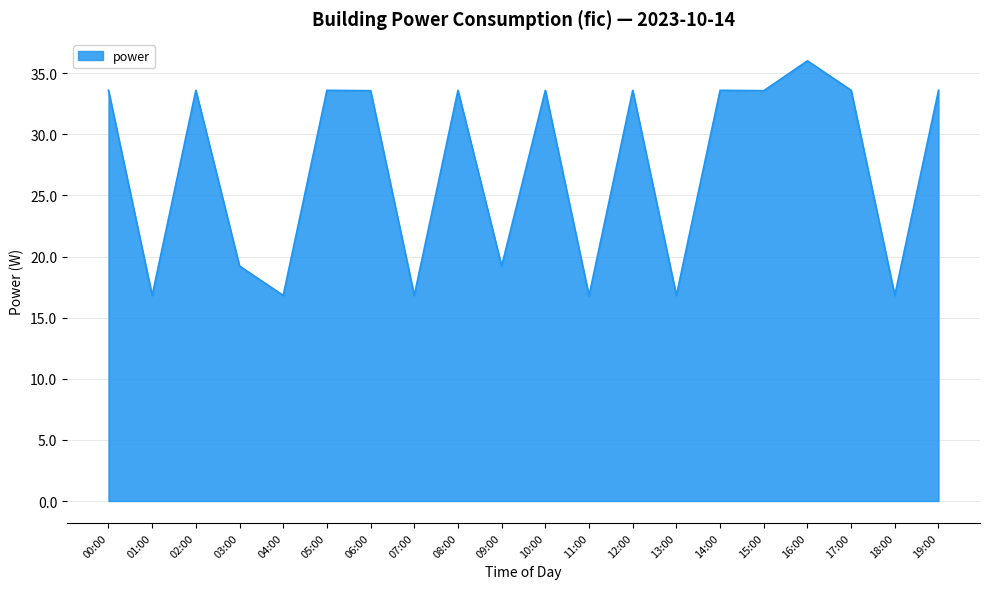

What is the change in value from 01:00 to 14:00?

+16.8